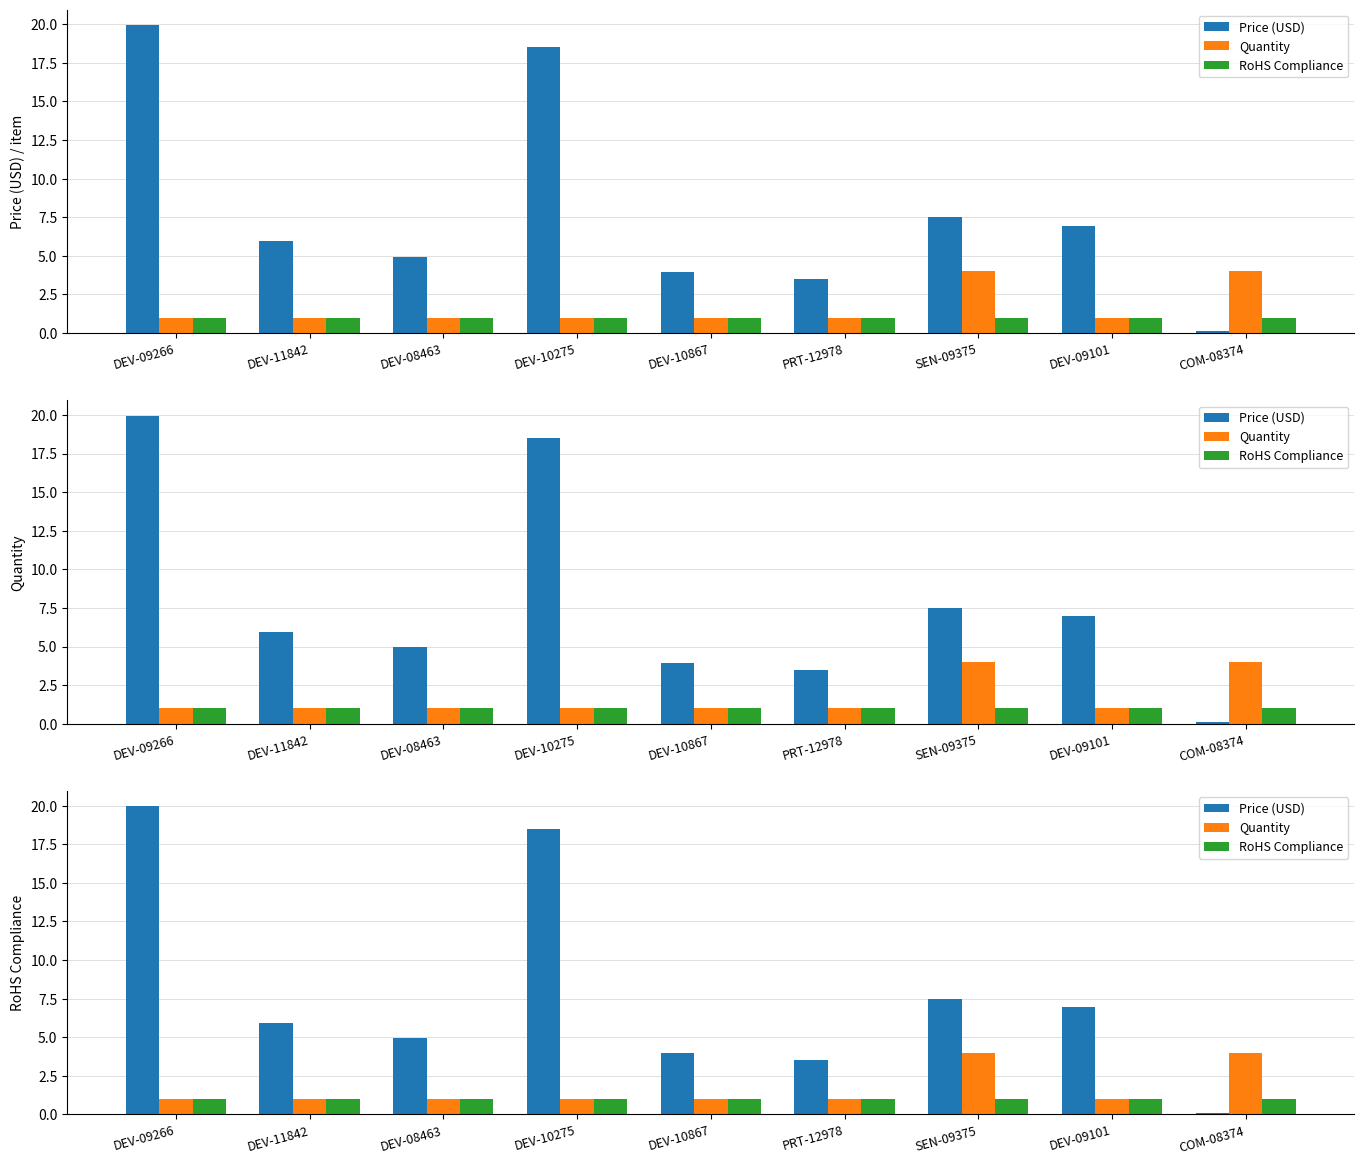

What position from the left is COM-08374?

9